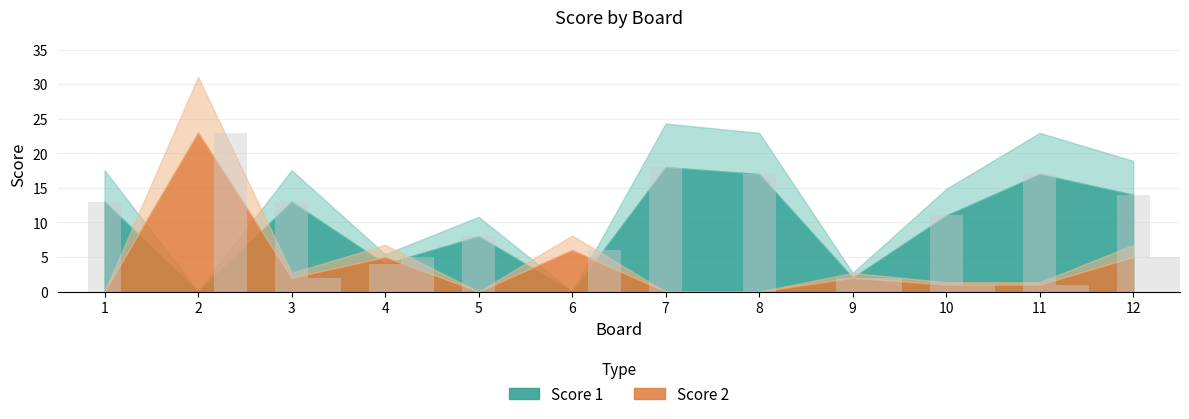

What is the difference between the maximum and second lowest values in the Score 1 series?

18